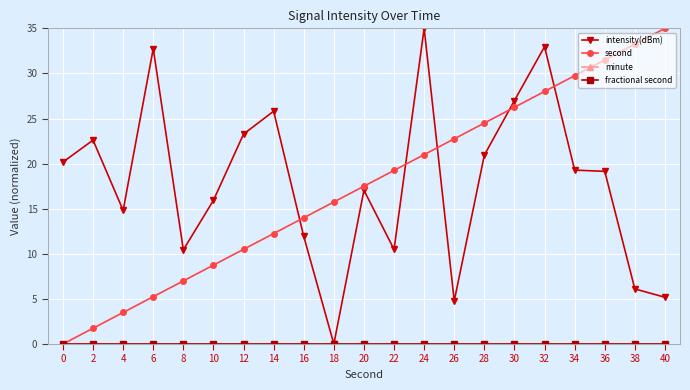

Does the chart have visible grid lines?

Yes